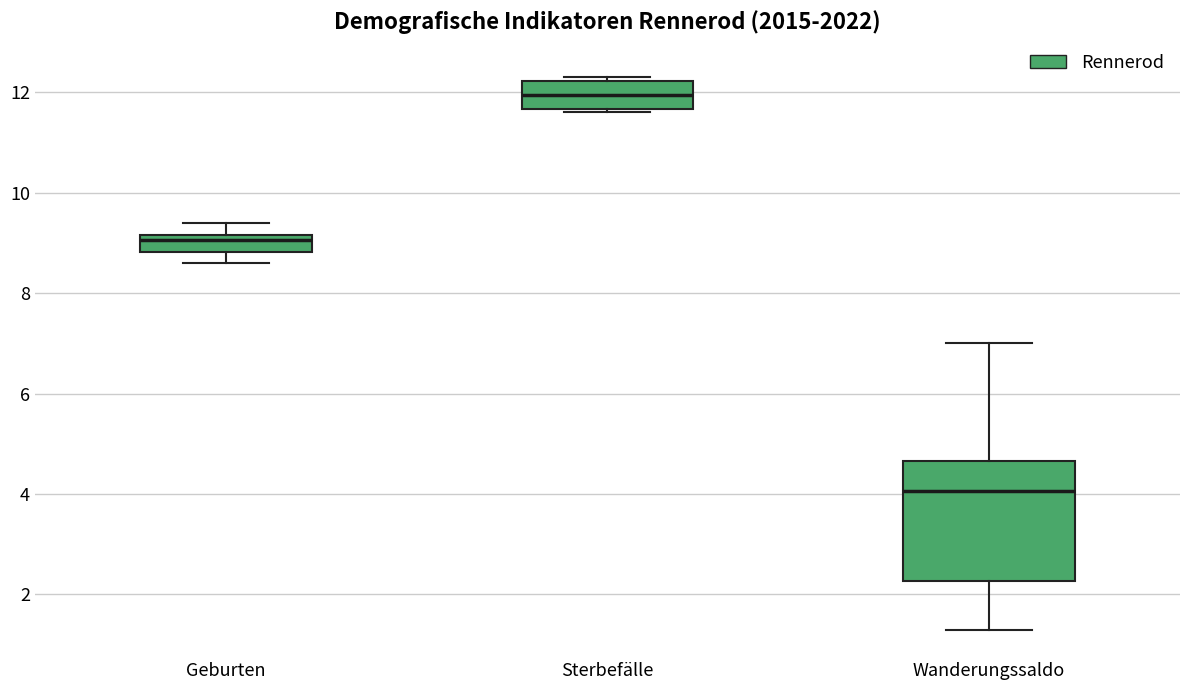

Which box is the tallest, from its lower edge to its upper edge?

Wanderungssaldo